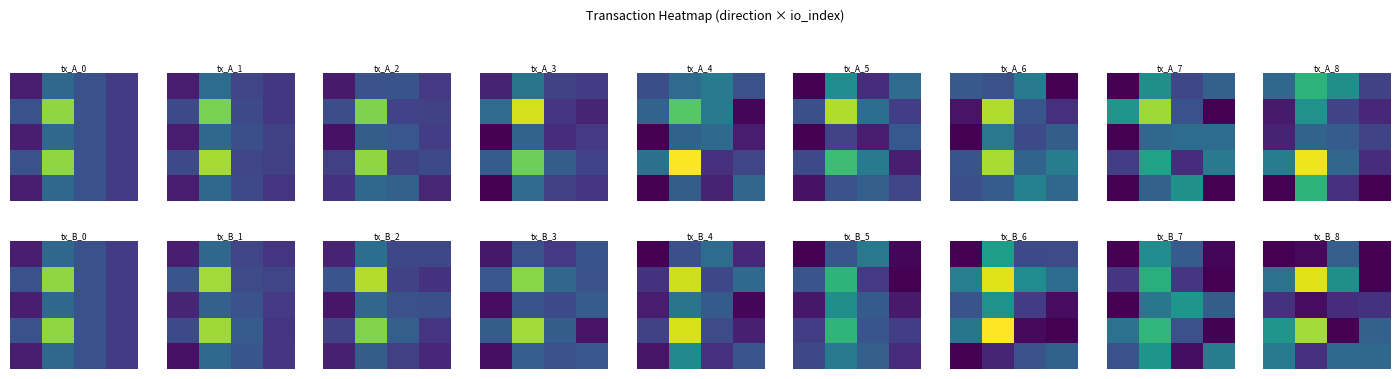

What is the spread (max minus min) of values at 0?

7.4